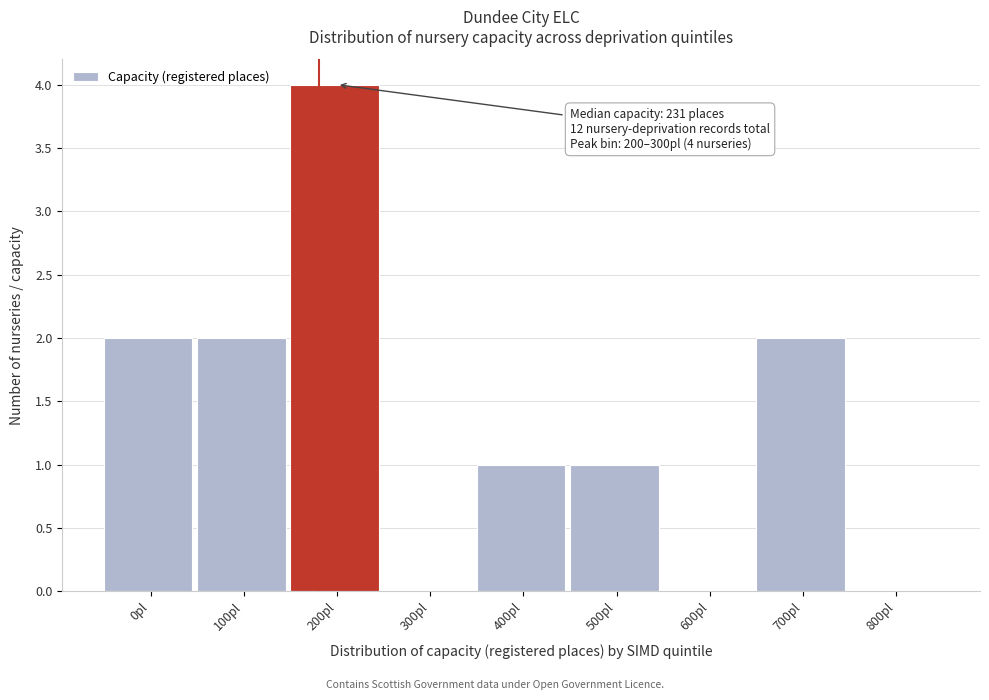

Reading left to right, what are all the values shown in this chart?

0pl=2	100pl=2	200pl=4	300pl=0	400pl=1	500pl=1	600pl=0	700pl=2	800pl=0